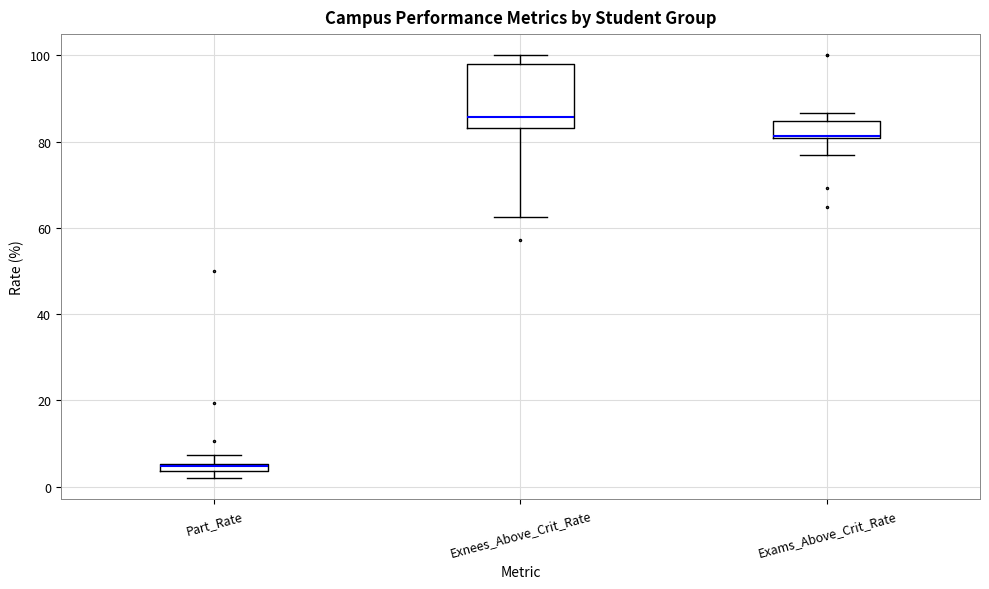

Which box is the tallest, from its lower edge to its upper edge?

Exnees_Above_Crit_Rate